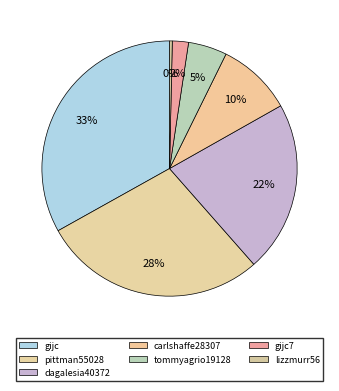

Combined, do lizzmurr56 and dagalesia40372 account for over 50%?

No